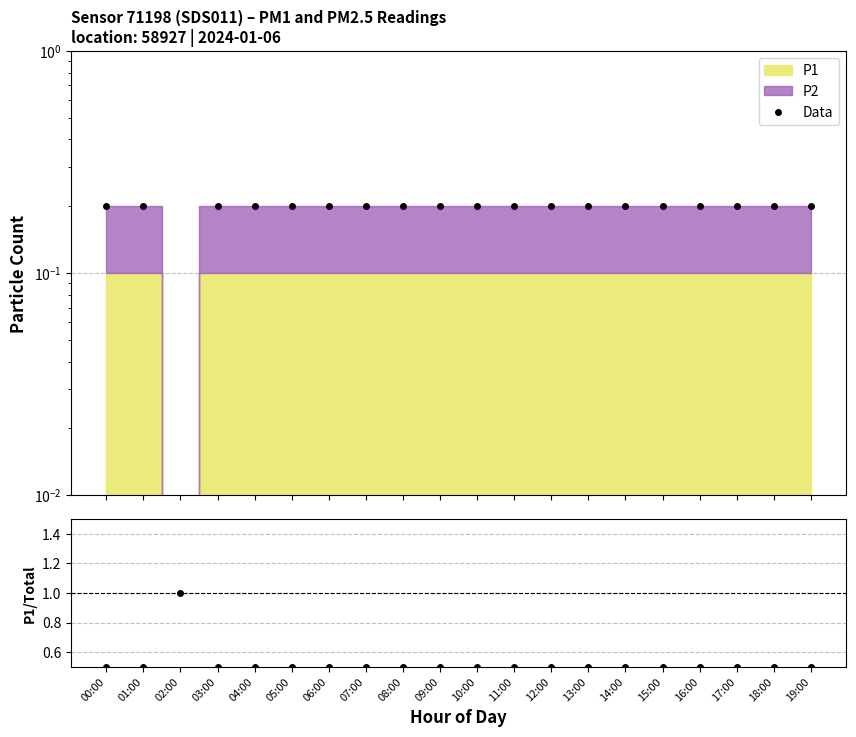

Reading left to right, transcribe all the data shown in this chart.

Data: 0.2	0.2	0.0	0.2	0.2	0.2	0.2	0.2	0.2	0.2	0.2	0.2	0.2	0.2	0.2	0.2	0.2	0.2	0.2	0.2
P1/(P1+P2): 0.5	0.5	1.0	0.5	0.5	0.5	0.5	0.5	0.5	0.5	0.5	0.5	0.5	0.5	0.5	0.5	0.5	0.5	0.5	0.5